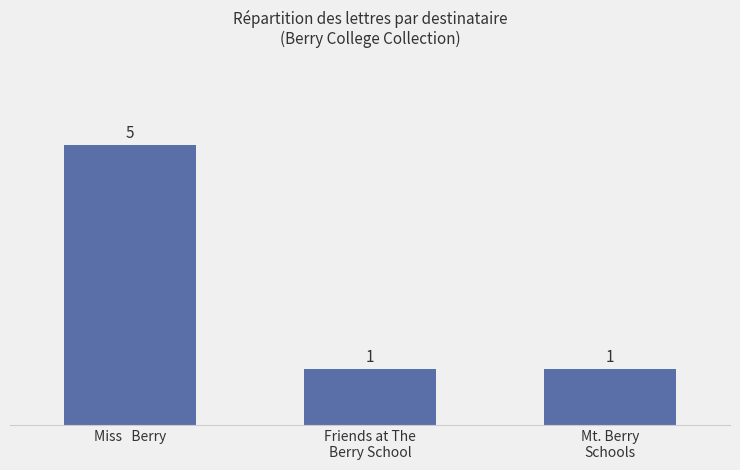

What is the value of the 3rd bar from the left?

1